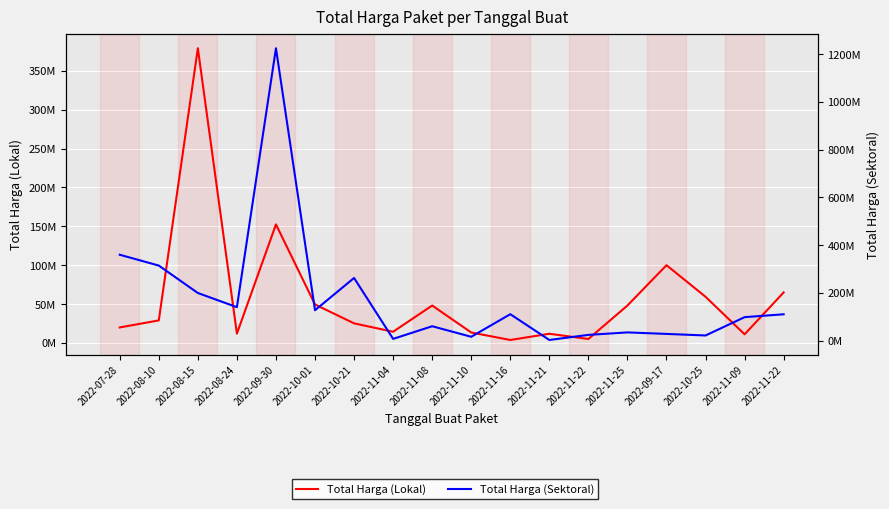

What is the average value of the Total Harga (Sektoral) series?

174257232